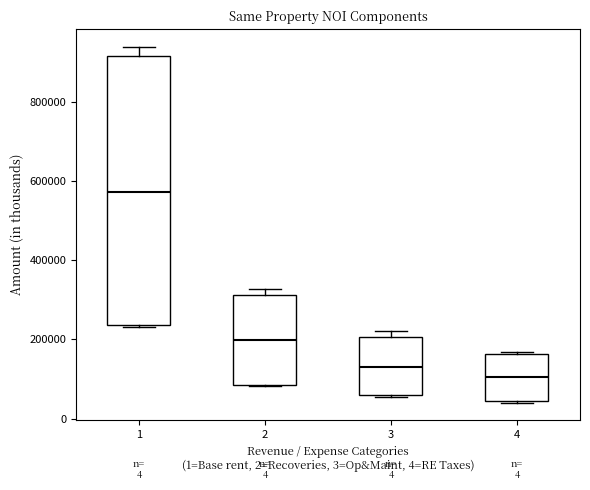

Where is the upper edge of the box at x = 3 on the y-axis? The values are not printed on the chart, so give them approximately, as read against the axis.

200000